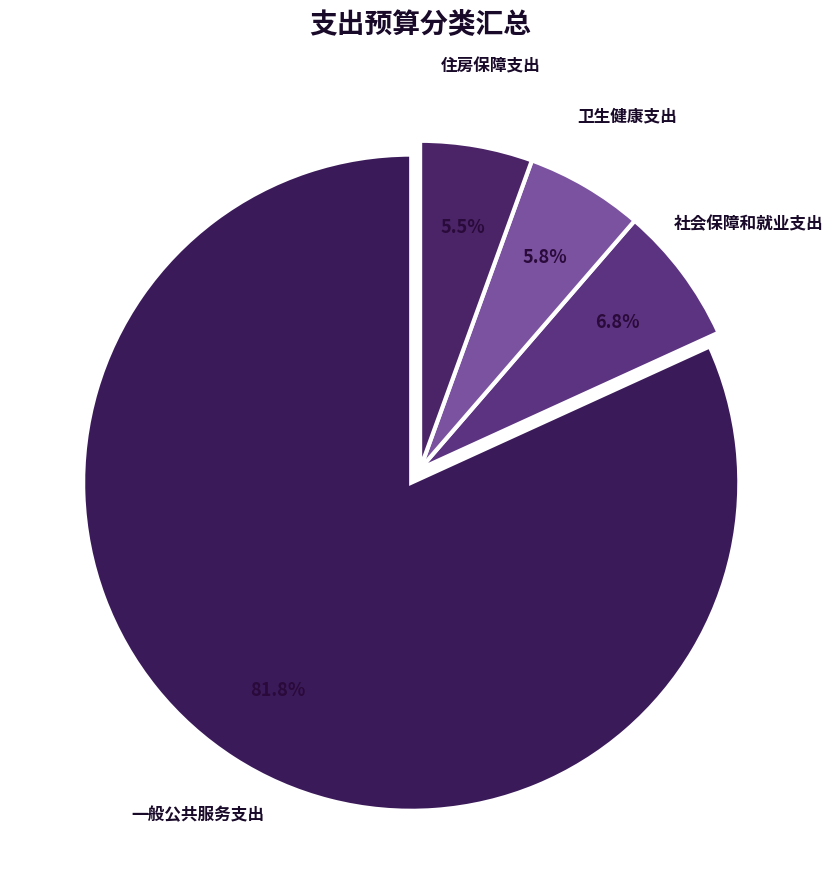

How many segments does this pie chart have?

4